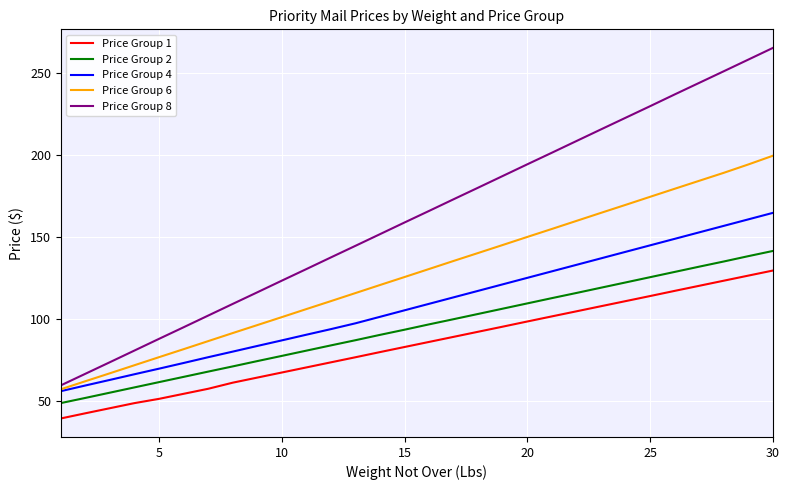

List the series in order of their peak value, highest first.

Price Group 8, Price Group 6, Price Group 4, Price Group 2, Price Group 1